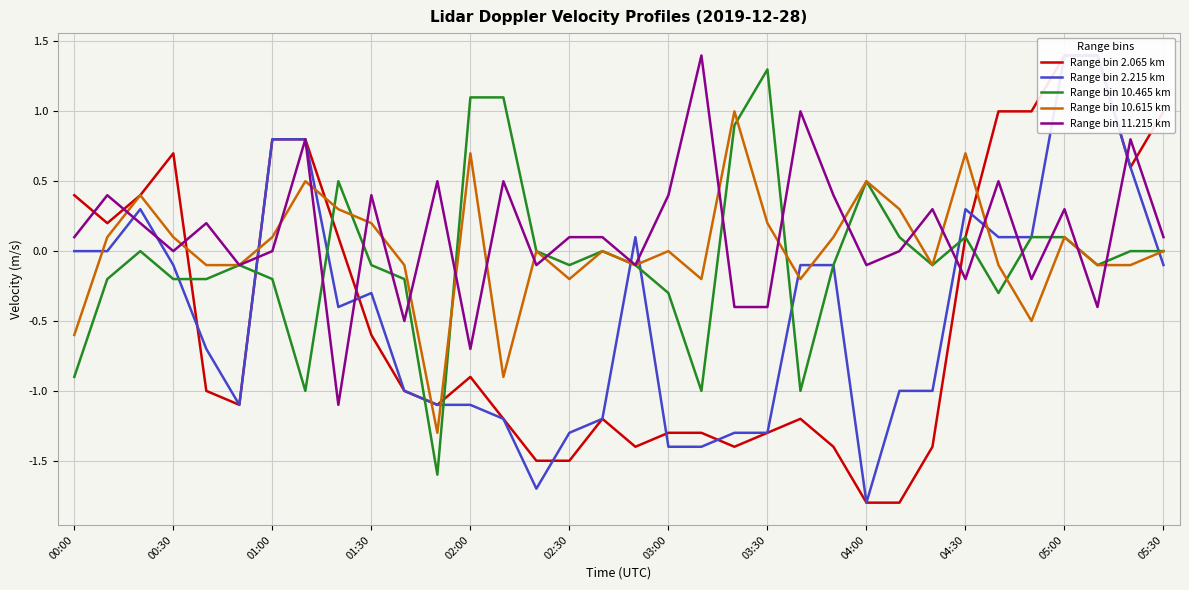

How many interior local valleys does the Range bin 10.465 km series have?

8